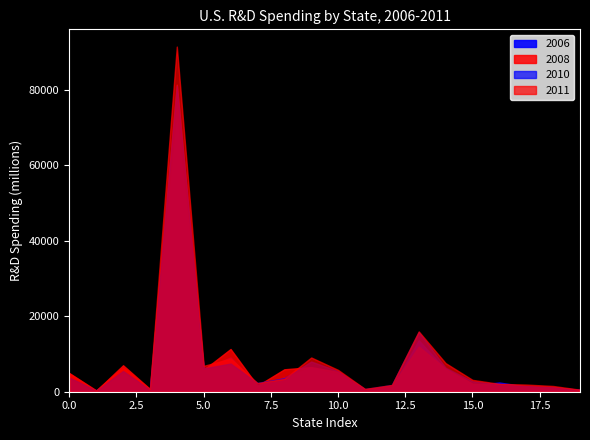

True or false: 2006 has more than 2 interior local peaks.

True